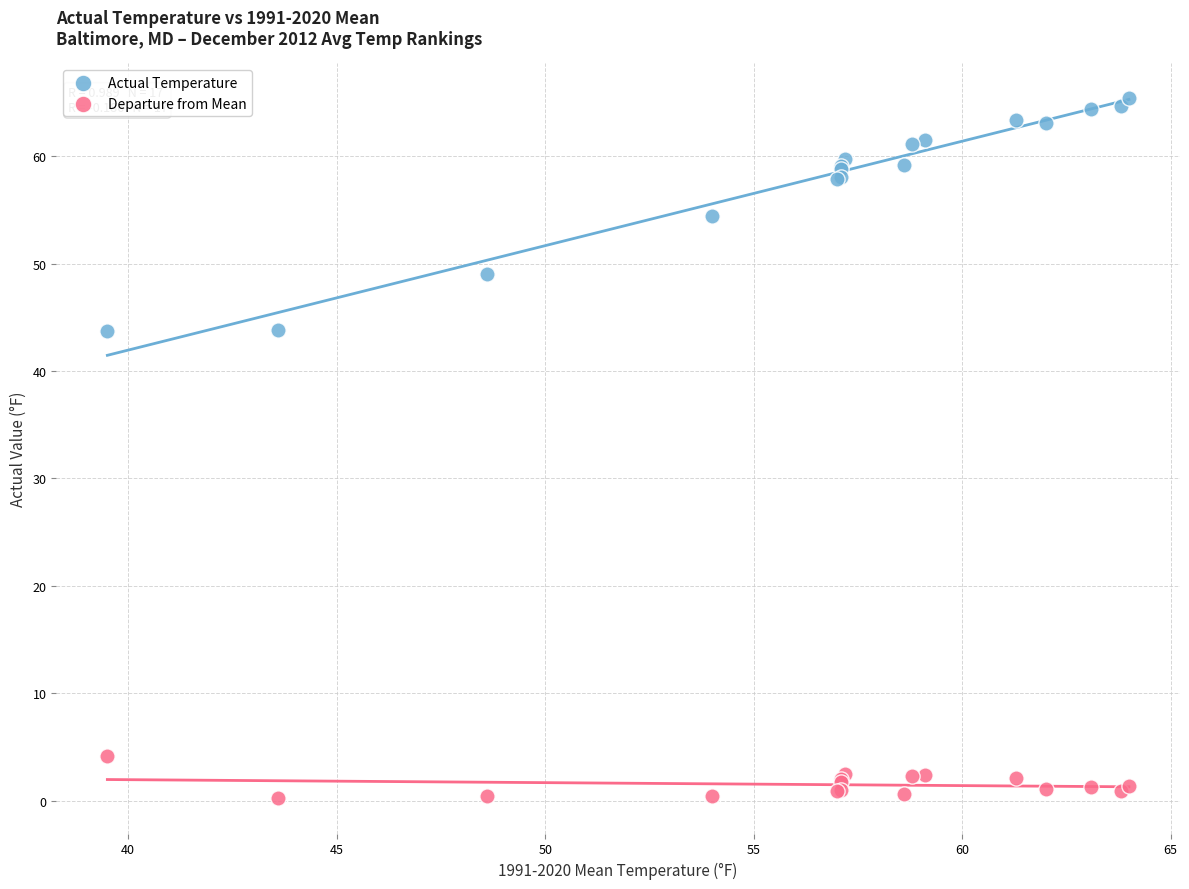

Which series contains the lowest Y value?

Departure from Mean